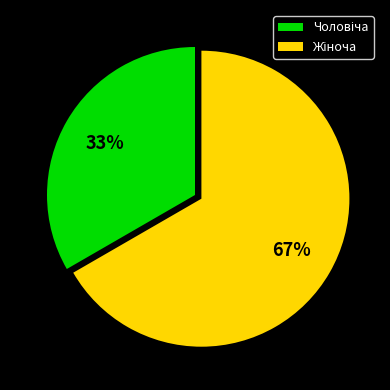

Does any single category account for the majority?

Yes